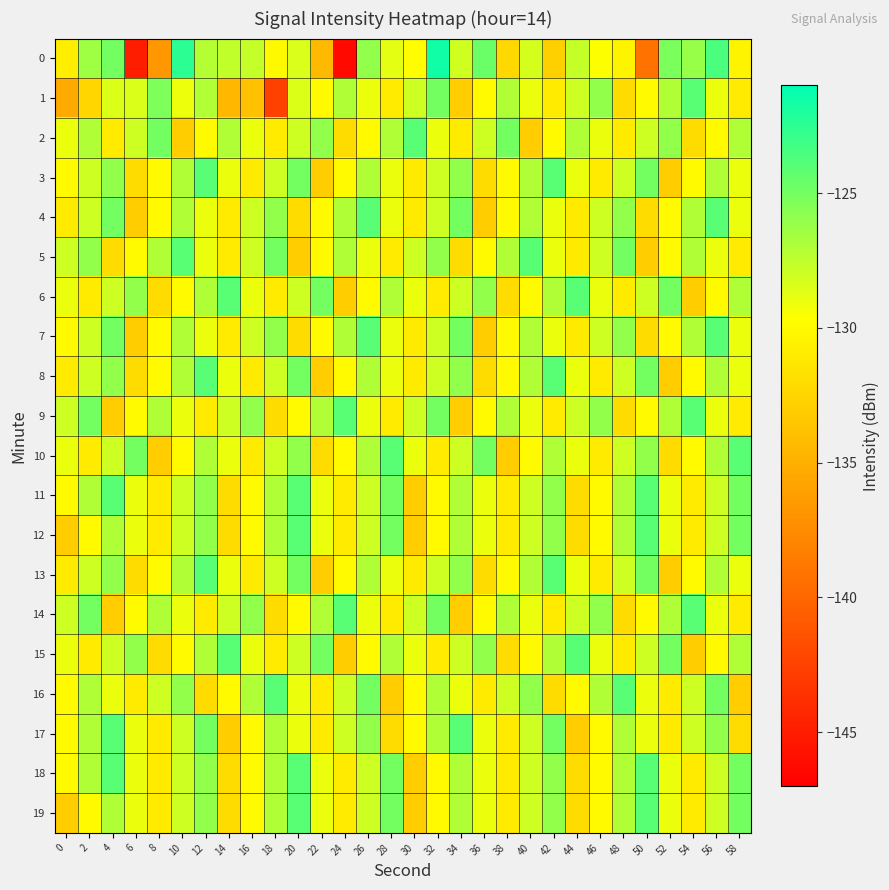

Reading left to right, what are all the values shown in this chart?

0: 0=-130.8	2=-126.4	4=-125.0	6=-144.9	8=-136.6	10=-122.5	12=-127.1	14=-127.6	16=-127.7	18=-130.1	20=-128.4	22=-134.4	24=-146.3	26=-126.0	28=-128.8	30=-129.8	32=-121.6	34=-128.0	36=-124.7	38=-132.3	40=-128.2	42=-132.8	44=-127.7	46=-129.6	48=-130.4	50=-139.2	52=-125.2	54=-126.2	56=-123.6	58=-130.4
1: 0=-135.4	2=-132.5	4=-128.5	6=-128.4	8=-125.4	10=-129.1	12=-127.1	14=-134.6	16=-133.9	18=-142.5	20=-128.5	22=-130.0	24=-127.0	26=-129.0	28=-131.0	30=-128.0	32=-125.0	34=-133.0	36=-130.0	38=-127.0	40=-129.0	42=-131.0	44=-128.0	46=-126.0	48=-132.0	50=-130.0	52=-127.0	54=-124.0	56=-129.0	58=-131.0
2: 0=-129.0	2=-127.0	4=-131.0	6=-128.0	8=-125.0	10=-133.0	12=-130.0	14=-127.0	16=-129.0	18=-131.0	20=-128.0	22=-126.0	24=-132.0	26=-130.0	28=-127.0	30=-124.0	32=-129.0	34=-131.0	36=-128.0	38=-125.0	40=-133.0	42=-130.0	44=-127.0	46=-129.0	48=-131.0	50=-128.0	52=-126.0	54=-132.0	56=-130.0	58=-127.0
3: 0=-130.0	2=-128.0	4=-126.0	6=-132.0	8=-130.0	10=-127.0	12=-124.0	14=-129.0	16=-131.0	18=-128.0	20=-125.0	22=-133.0	24=-130.0	26=-127.0	28=-129.0	30=-131.0	32=-128.0	34=-126.0	36=-132.0	38=-130.0	40=-127.0	42=-124.0	44=-129.0	46=-131.0	48=-128.0	50=-125.0	52=-133.0	54=-130.0	56=-127.0	58=-129.0
4: 0=-131.0	2=-128.0	4=-125.0	6=-133.0	8=-130.0	10=-127.0	12=-129.0	14=-131.0	16=-128.0	18=-126.0	20=-132.0	22=-130.0	24=-127.0	26=-124.0	28=-129.0	30=-131.0	32=-128.0	34=-125.0	36=-133.0	38=-130.0	40=-127.0	42=-129.0	44=-131.0	46=-128.0	48=-126.0	50=-132.0	52=-130.0	54=-127.0	56=-124.0	58=-129.0
5: 0=-128.0	2=-126.0	4=-132.0	6=-130.0	8=-127.0	10=-124.0	12=-129.0	14=-131.0	16=-128.0	18=-125.0	20=-133.0	22=-130.0	24=-127.0	26=-129.0	28=-131.0	30=-128.0	32=-126.0	34=-132.0	36=-130.0	38=-127.0	40=-124.0	42=-129.0	44=-131.0	46=-128.0	48=-125.0	50=-133.0	52=-130.0	54=-127.0	56=-129.0	58=-131.0
6: 0=-129.0	2=-131.0	4=-128.0	6=-126.0	8=-132.0	10=-130.0	12=-127.0	14=-124.0	16=-129.0	18=-131.0	20=-128.0	22=-125.0	24=-133.0	26=-130.0	28=-127.0	30=-129.0	32=-131.0	34=-128.0	36=-126.0	38=-132.0	40=-130.0	42=-127.0	44=-124.0	46=-129.0	48=-131.0	50=-128.0	52=-125.0	54=-133.0	56=-130.0	58=-127.0
7: 0=-130.0	2=-128.0	4=-125.0	6=-133.0	8=-130.0	10=-127.0	12=-129.0	14=-131.0	16=-128.0	18=-126.0	20=-132.0	22=-130.0	24=-127.0	26=-124.0	28=-129.0	30=-131.0	32=-128.0	34=-125.0	36=-133.0	38=-130.0	40=-127.0	42=-129.0	44=-131.0	46=-128.0	48=-126.0	50=-132.0	52=-130.0	54=-127.0	56=-124.0	58=-129.0
8: 0=-131.0	2=-128.0	4=-126.0	6=-132.0	8=-130.0	10=-127.0	12=-124.0	14=-129.0	16=-131.0	18=-128.0	20=-125.0	22=-133.0	24=-130.0	26=-127.0	28=-129.0	30=-131.0	32=-128.0	34=-126.0	36=-132.0	38=-130.0	40=-127.0	42=-124.0	44=-129.0	46=-131.0	48=-128.0	50=-125.0	52=-133.0	54=-130.0	56=-127.0	58=-129.0
9: 0=-128.0	2=-125.0	4=-133.0	6=-130.0	8=-127.0	10=-129.0	12=-131.0	14=-128.0	16=-126.0	18=-132.0	20=-130.0	22=-127.0	24=-124.0	26=-129.0	28=-131.0	30=-128.0	32=-125.0	34=-133.0	36=-130.0	38=-127.0	40=-129.0	42=-131.0	44=-128.0	46=-126.0	48=-132.0	50=-130.0	52=-127.0	54=-124.0	56=-129.0	58=-131.0
10: 0=-129.0	2=-131.0	4=-128.0	6=-125.0	8=-133.0	10=-130.0	12=-127.0	14=-129.0	16=-131.0	18=-128.0	20=-126.0	22=-132.0	24=-130.0	26=-127.0	28=-124.0	30=-129.0	32=-131.0	34=-128.0	36=-125.0	38=-133.0	40=-130.0	42=-127.0	44=-129.0	46=-131.0	48=-128.0	50=-126.0	52=-132.0	54=-130.0	56=-127.0	58=-124.0
11: 0=-130.0	2=-127.0	4=-124.0	6=-129.0	8=-131.0	10=-128.0	12=-126.0	14=-132.0	16=-130.0	18=-127.0	20=-124.0	22=-129.0	24=-131.0	26=-128.0	28=-125.0	30=-133.0	32=-130.0	34=-127.0	36=-129.0	38=-131.0	40=-128.0	42=-126.0	44=-132.0	46=-130.0	48=-127.0	50=-124.0	52=-129.0	54=-131.0	56=-128.0	58=-125.0
12: 0=-133.0	2=-130.0	4=-127.0	6=-129.0	8=-131.0	10=-128.0	12=-126.0	14=-132.0	16=-130.0	18=-127.0	20=-124.0	22=-129.0	24=-131.0	26=-128.0	28=-125.0	30=-133.0	32=-130.0	34=-127.0	36=-129.0	38=-131.0	40=-128.0	42=-126.0	44=-132.0	46=-130.0	48=-127.0	50=-124.0	52=-129.0	54=-131.0	56=-128.0	58=-125.0
13: 0=-131.0	2=-128.0	4=-126.0	6=-132.0	8=-130.0	10=-127.0	12=-124.0	14=-129.0	16=-131.0	18=-128.0	20=-125.0	22=-133.0	24=-130.0	26=-127.0	28=-129.0	30=-131.0	32=-128.0	34=-126.0	36=-132.0	38=-130.0	40=-127.0	42=-124.0	44=-129.0	46=-131.0	48=-128.0	50=-125.0	52=-133.0	54=-130.0	56=-127.0	58=-129.0
14: 0=-128.0	2=-125.0	4=-133.0	6=-130.0	8=-127.0	10=-129.0	12=-131.0	14=-128.0	16=-126.0	18=-132.0	20=-130.0	22=-127.0	24=-124.0	26=-129.0	28=-131.0	30=-128.0	32=-125.0	34=-133.0	36=-130.0	38=-127.0	40=-129.0	42=-131.0	44=-128.0	46=-126.0	48=-132.0	50=-130.0	52=-127.0	54=-124.0	56=-129.0	58=-131.0
15: 0=-129.0	2=-131.0	4=-128.0	6=-126.0	8=-132.0	10=-130.0	12=-127.0	14=-124.0	16=-129.0	18=-131.0	20=-128.0	22=-125.0	24=-133.0	26=-130.0	28=-127.0	30=-129.0	32=-131.0	34=-128.0	36=-126.0	38=-132.0	40=-130.0	42=-127.0	44=-124.0	46=-129.0	48=-131.0	50=-128.0	52=-125.0	54=-133.0	56=-130.0	58=-127.0
16: 0=-130.0	2=-127.0	4=-129.0	6=-131.0	8=-128.0	10=-126.0	12=-132.0	14=-130.0	16=-127.0	18=-124.0	20=-129.0	22=-131.0	24=-128.0	26=-125.0	28=-133.0	30=-130.0	32=-127.0	34=-129.0	36=-131.0	38=-128.0	40=-126.0	42=-132.0	44=-130.0	46=-127.0	48=-124.0	50=-129.0	52=-131.0	54=-128.0	56=-125.0	58=-133.0
17: 0=-130.0	2=-127.0	4=-124.0	6=-129.0	8=-131.0	10=-128.0	12=-125.0	14=-133.0	16=-130.0	18=-127.0	20=-129.0	22=-131.0	24=-128.0	26=-126.0	28=-132.0	30=-130.0	32=-127.0	34=-124.0	36=-129.0	38=-131.0	40=-128.0	42=-125.0	44=-133.0	46=-130.0	48=-127.0	50=-129.0	52=-131.0	54=-128.0	56=-126.0	58=-132.0
18: 0=-130.0	2=-127.0	4=-124.0	6=-129.0	8=-131.0	10=-128.0	12=-126.0	14=-132.0	16=-130.0	18=-127.0	20=-124.0	22=-129.0	24=-131.0	26=-128.0	28=-125.0	30=-133.0	32=-130.0	34=-127.0	36=-129.0	38=-131.0	40=-128.0	42=-126.0	44=-132.0	46=-130.0	48=-127.0	50=-124.0	52=-129.0	54=-131.0	56=-128.0	58=-125.0
19: 0=-133.0	2=-130.0	4=-127.0	6=-129.0	8=-131.0	10=-128.0	12=-126.0	14=-132.0	16=-130.0	18=-127.0	20=-124.0	22=-129.0	24=-131.0	26=-128.0	28=-125.0	30=-133.0	32=-130.0	34=-127.0	36=-129.0	38=-131.0	40=-128.0	42=-126.0	44=-132.0	46=-130.0	48=-127.0	50=-124.0	52=-129.0	54=-131.0	56=-128.0	58=-125.0